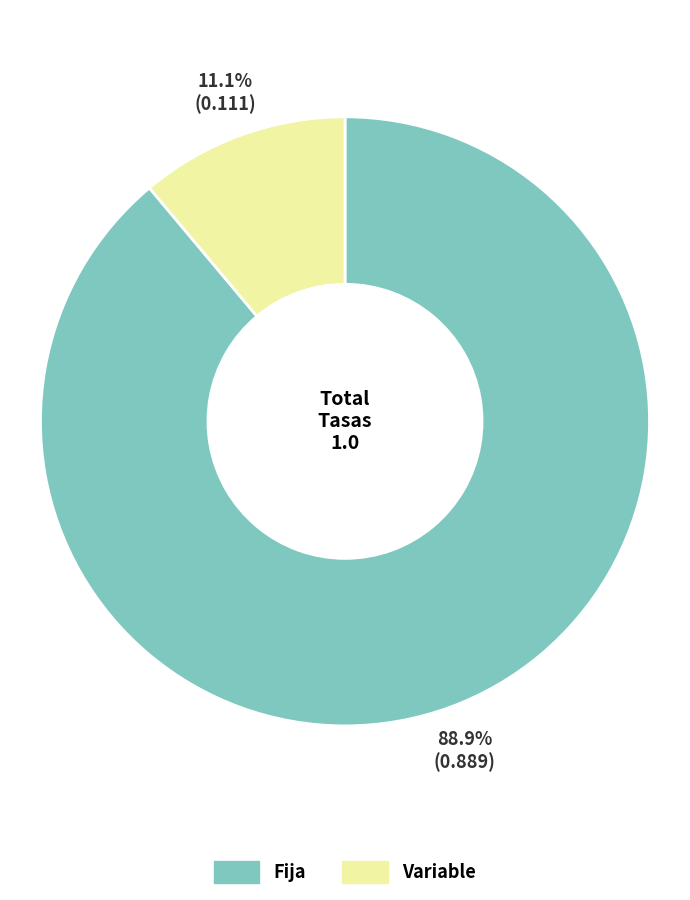

To the nearest percent, what is the combined percentage of Fija and Variable?

100%